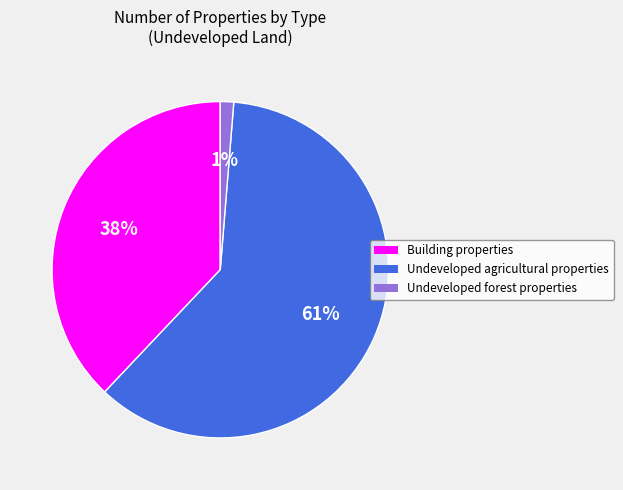

What percentage is the Undeveloped forest properties slice, to the nearest percent?

1%